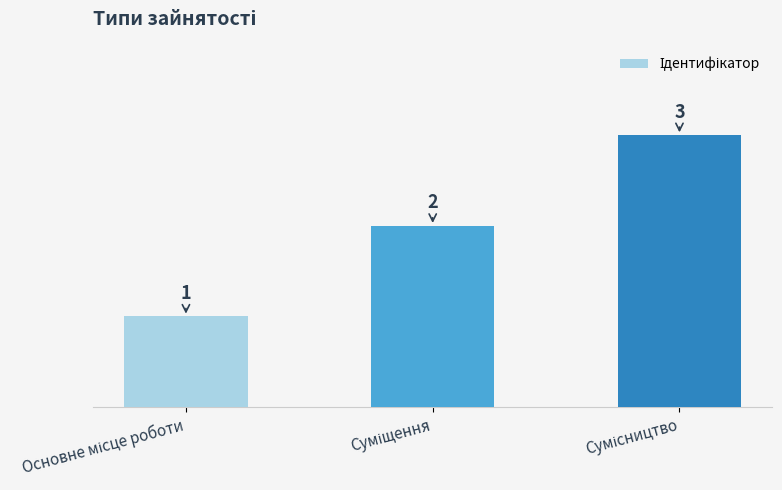

Reading left to right, transcribe all the data shown in this chart.

1	2	3